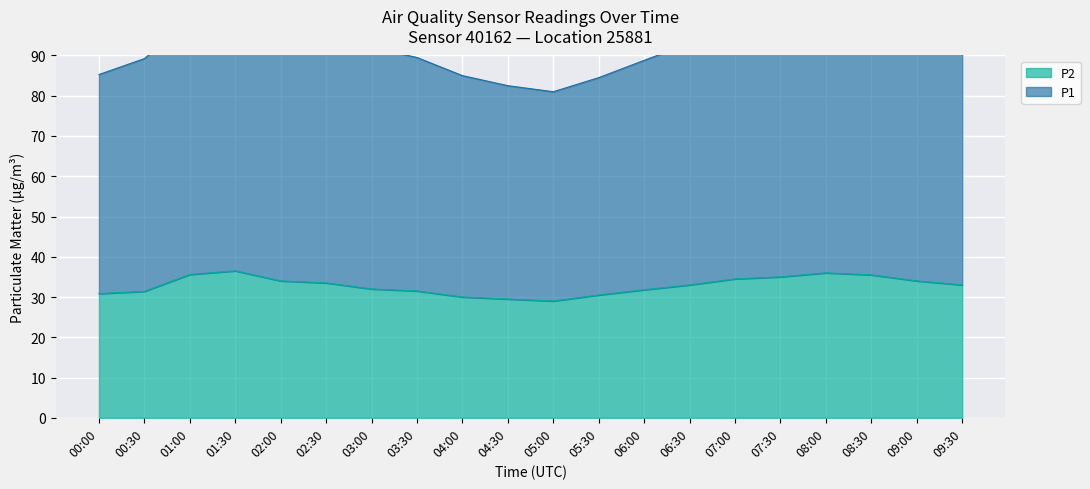

What is the lowest value of the P2 series?

29.0